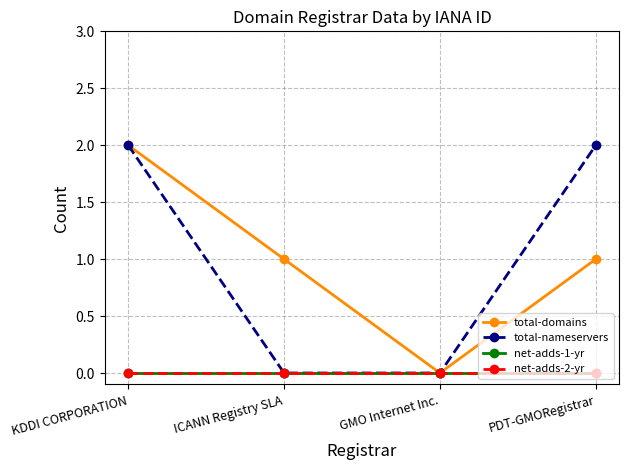

Does the chart have visible grid lines?

Yes